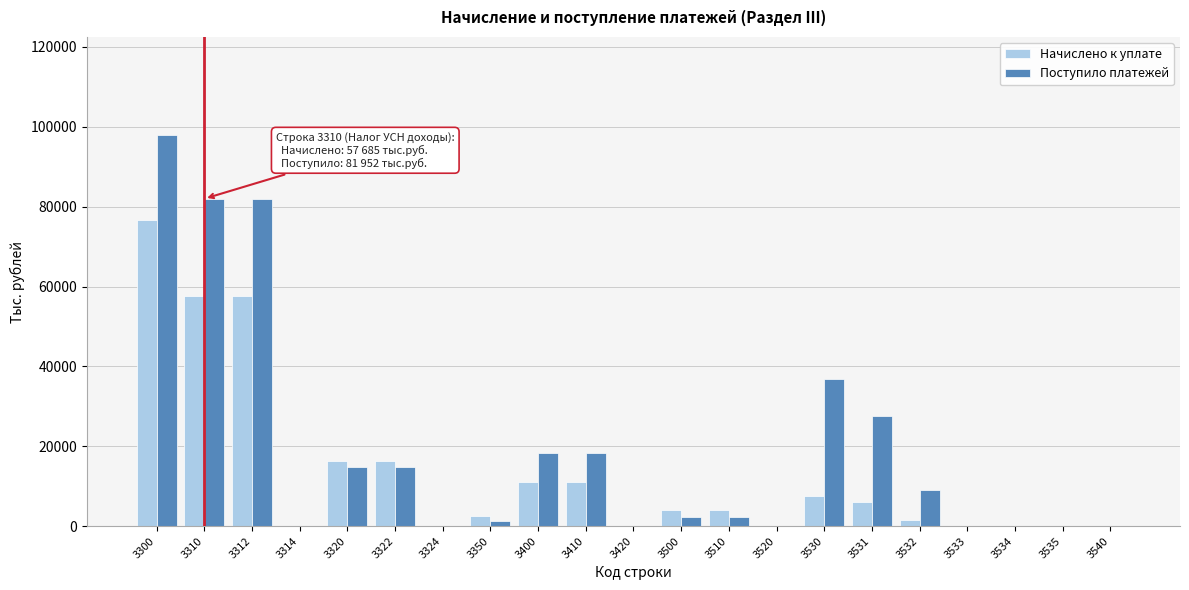

Is the value of Начислено к уплате at 3350 greater than the value of Поступило платежей at 3535?

Yes